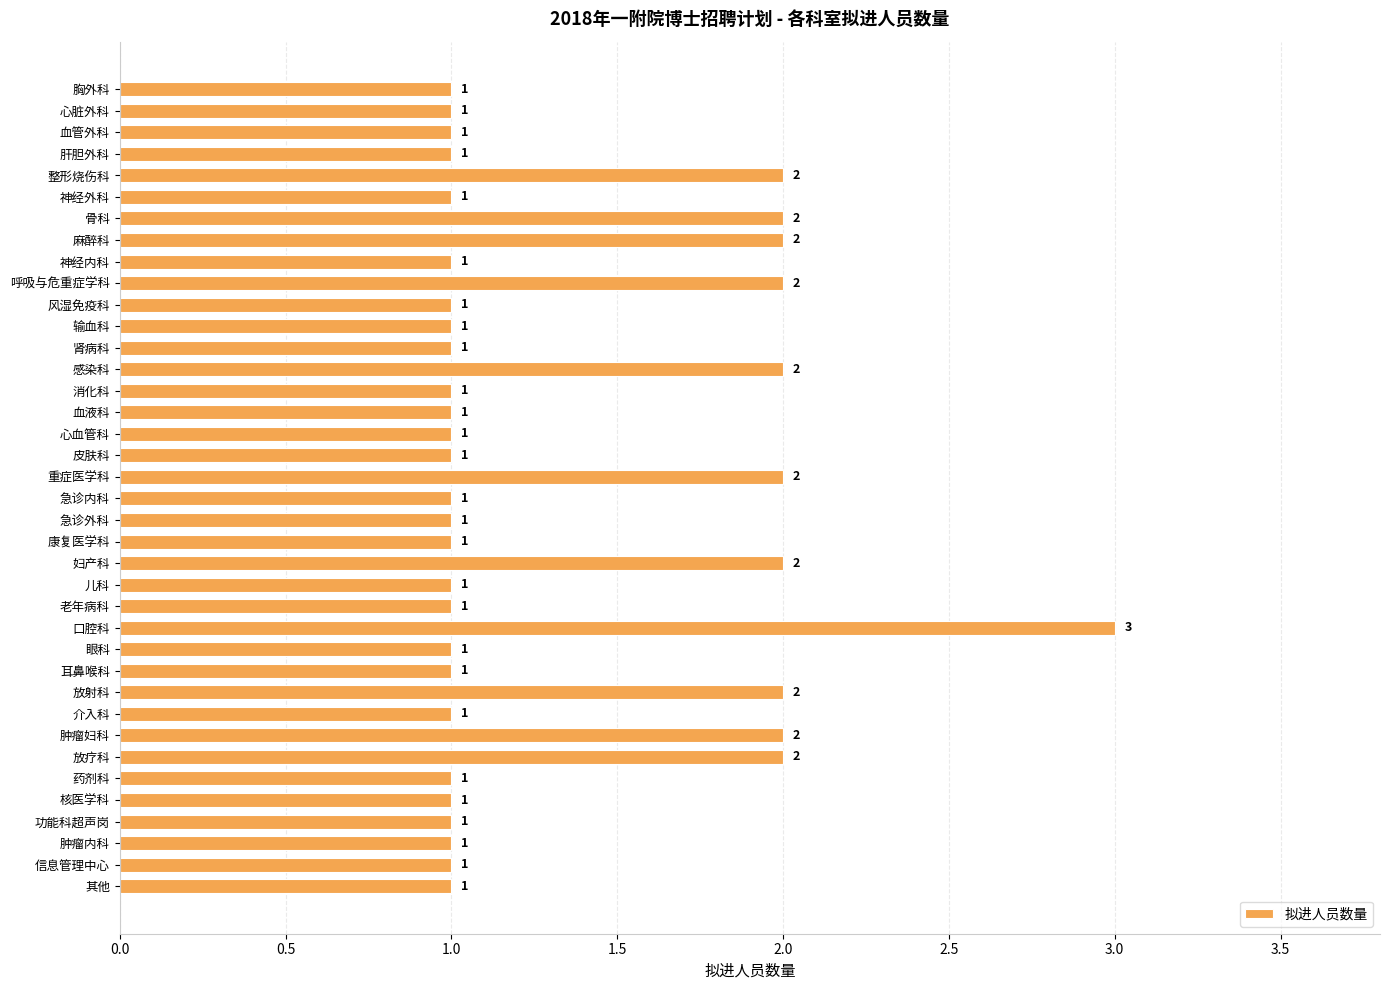

How many data points are above 1?

11